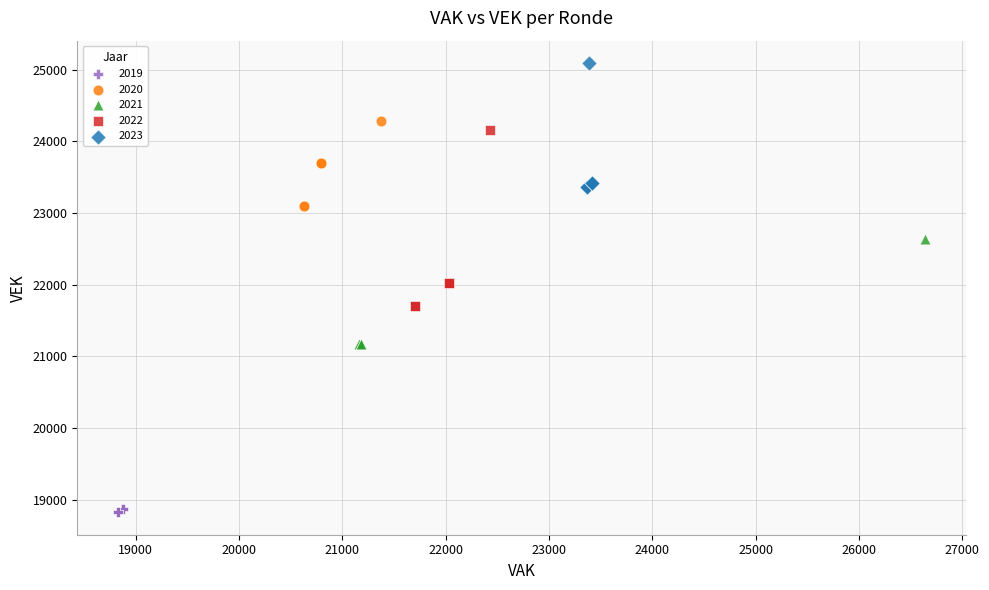

Which series contains the lowest Y value?

2019